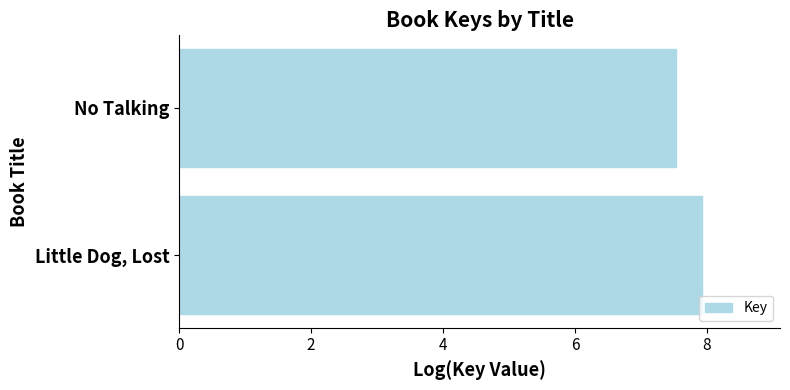

What is the greatest value displayed?

7.9